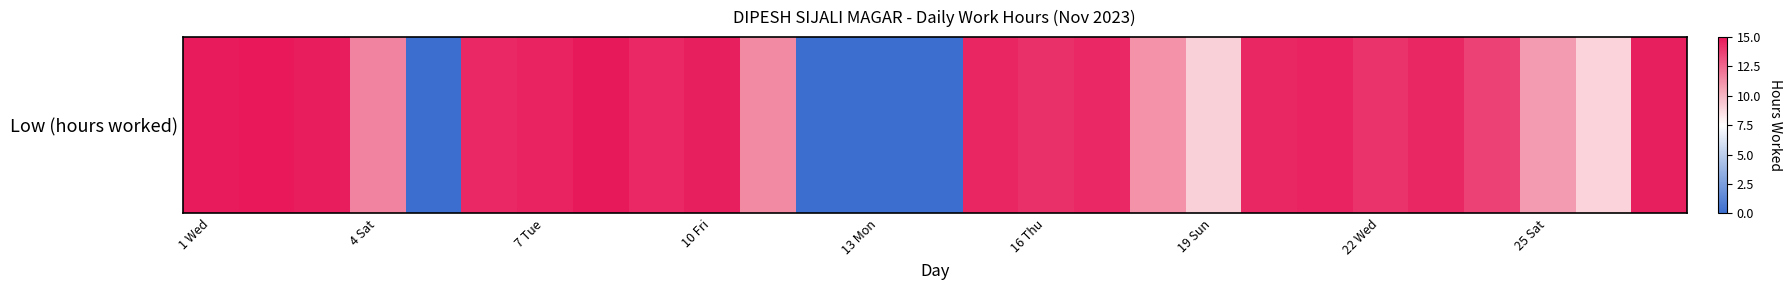

At which label does the data first exceed 14?

1 Wed